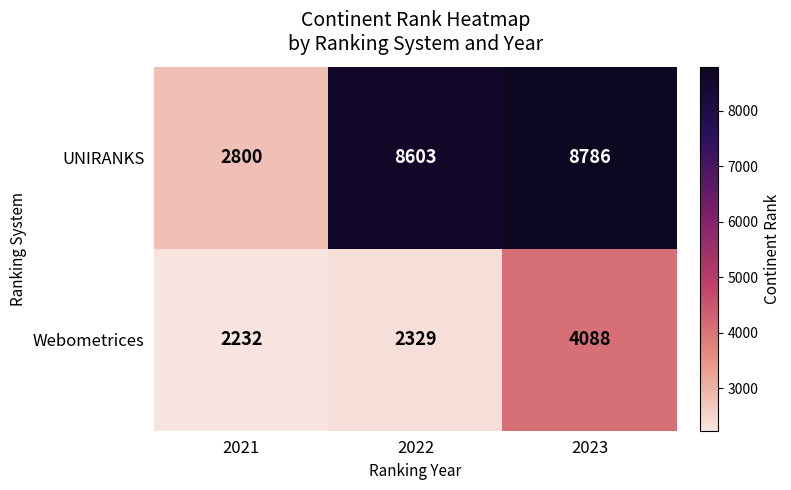

Reading left to right, transcribe all the data shown in this chart.

UNIRANKS: 2021=2800	2022=8603	2023=8786
Webometrices: 2021=2232	2022=2329	2023=4088